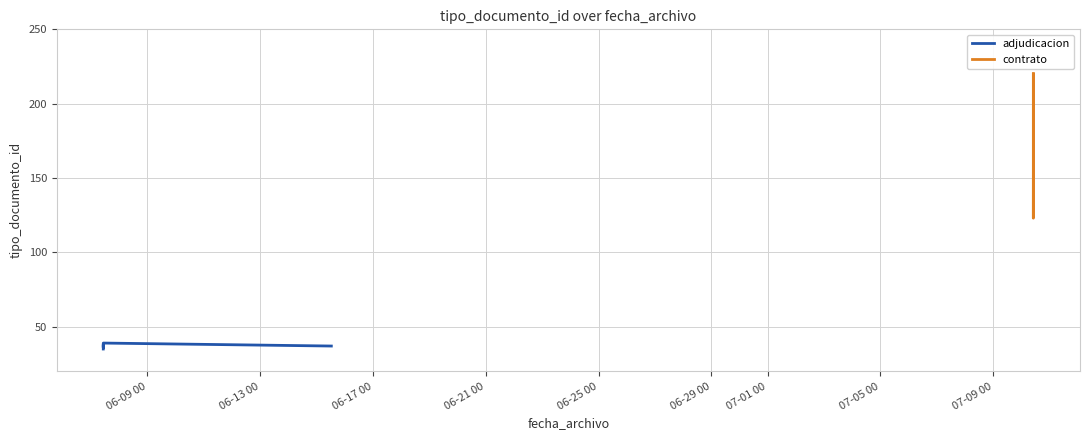

At which category does the chart reach its peak across all series?

2023-07-10 10:15:34